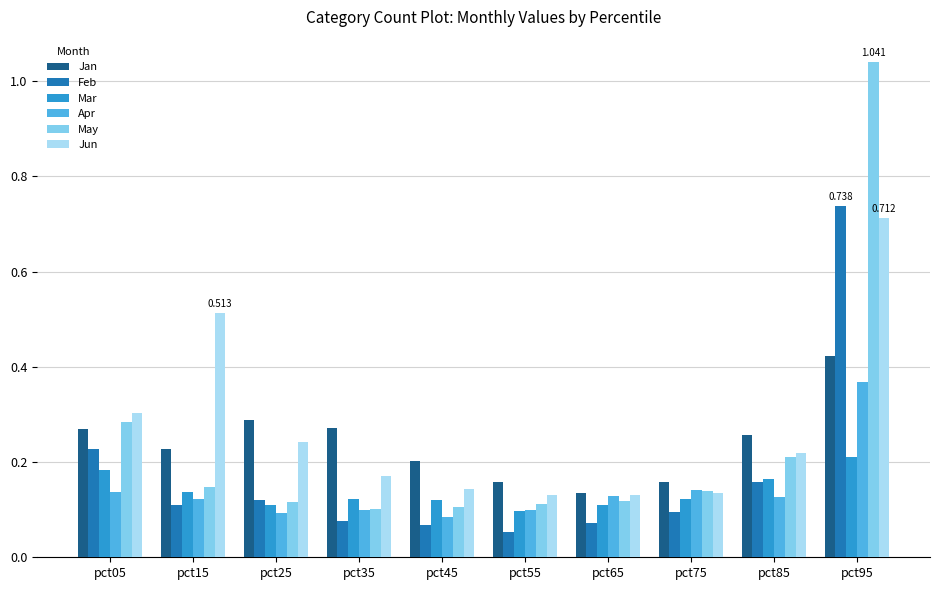

Between pct05 and pct55, which series saw the biggest shift?

Feb